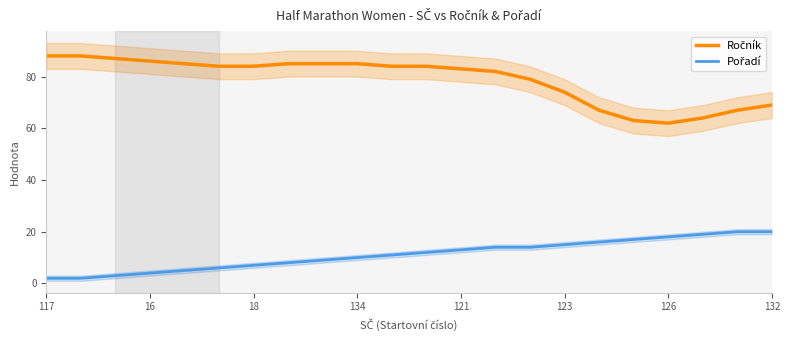

The value of Ročník at 17 is 105. True or false?

False